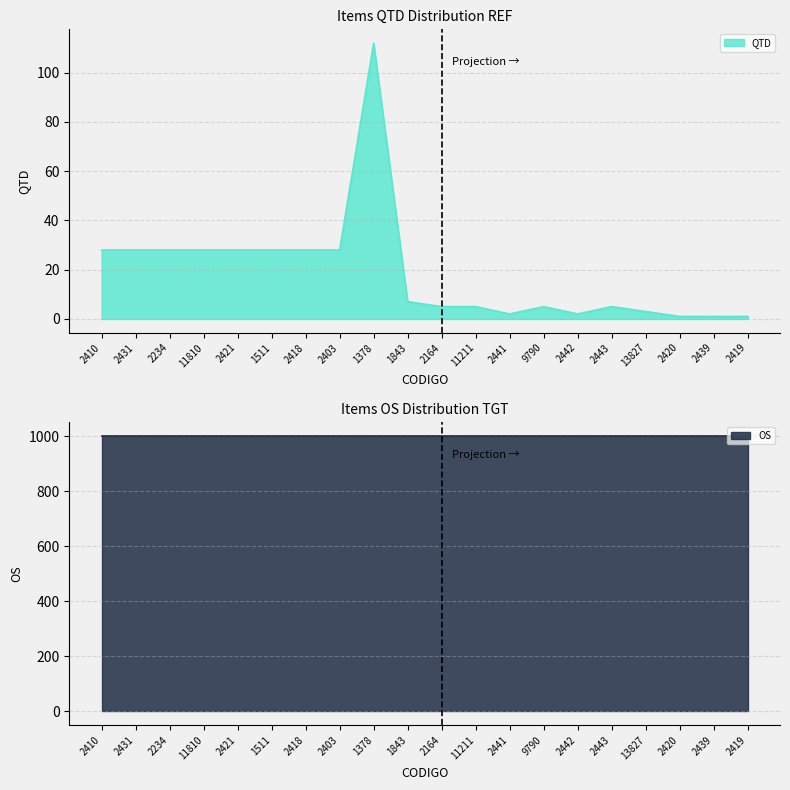

What is the smallest value displayed?

1